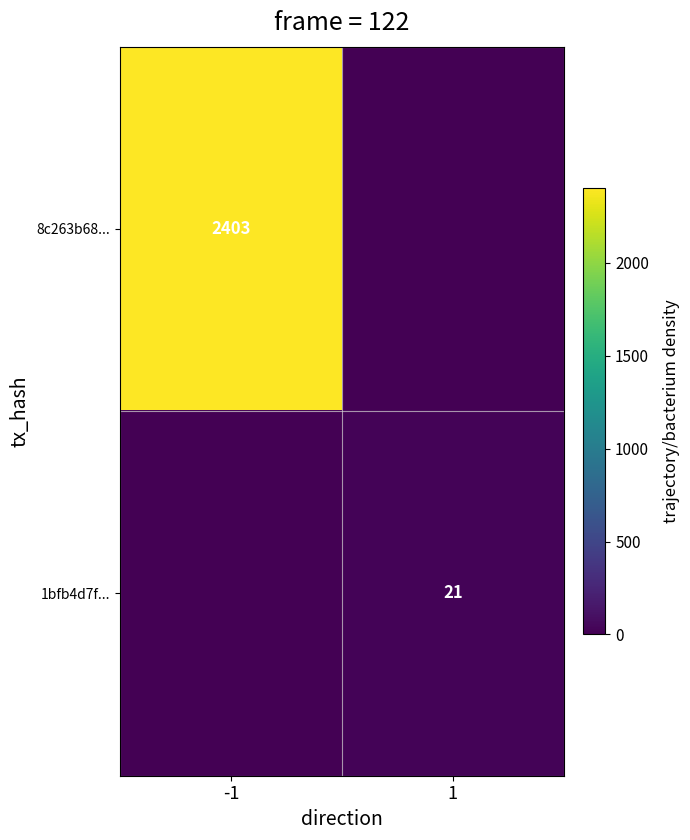

Is it true that 1bfb4d7f... equals 4 at 1?

False